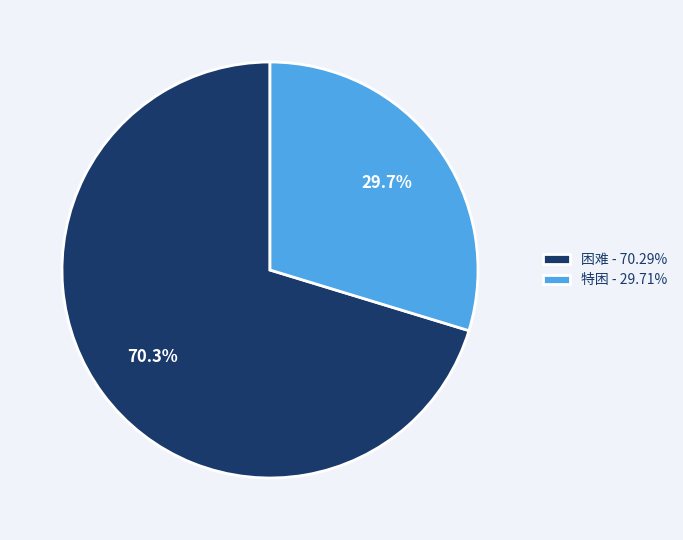

Between 困难 and 特困, which is larger?

困难